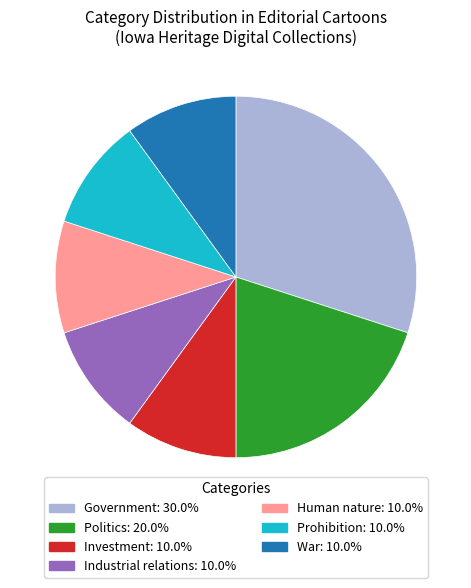

Approximately how many times larger is the value at Investment compared to Human nature?

1.0